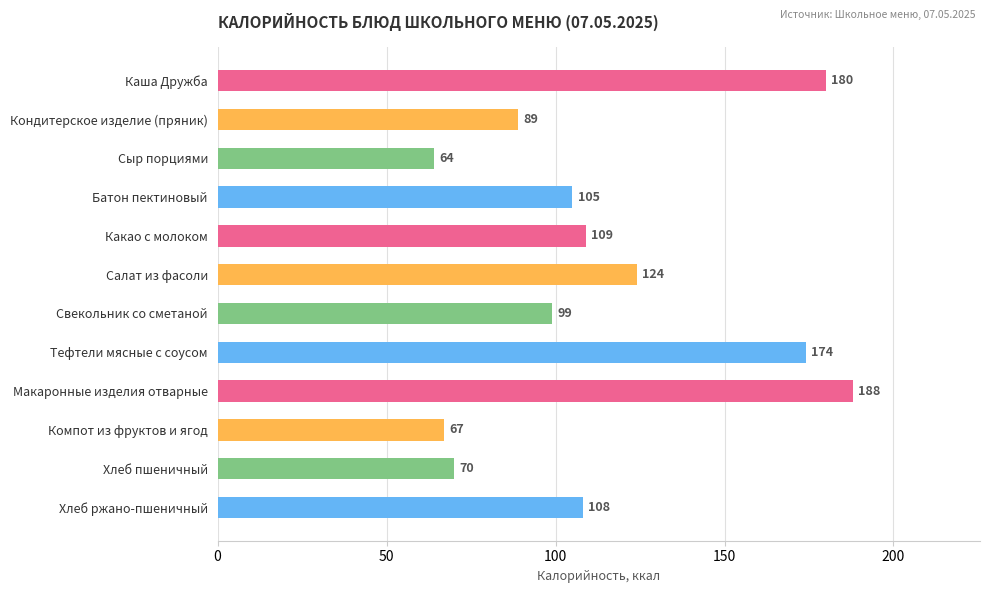

Reading bottom to top, extract all data points from this chart.

Хлеб ржано-пшеничный=108	Хлеб пшеничный=70	Компот из фруктов и ягод=67	Макаронные изделия отварные=188	Тефтели мясные с соусом=174	Свекольник со сметаной=99	Салат из фасоли=124	Какао с молоком=109	Батон пектиновый=105	Сыр порциями=64	Кондитерское изделие (пряник)=89	Каша Дружба=180